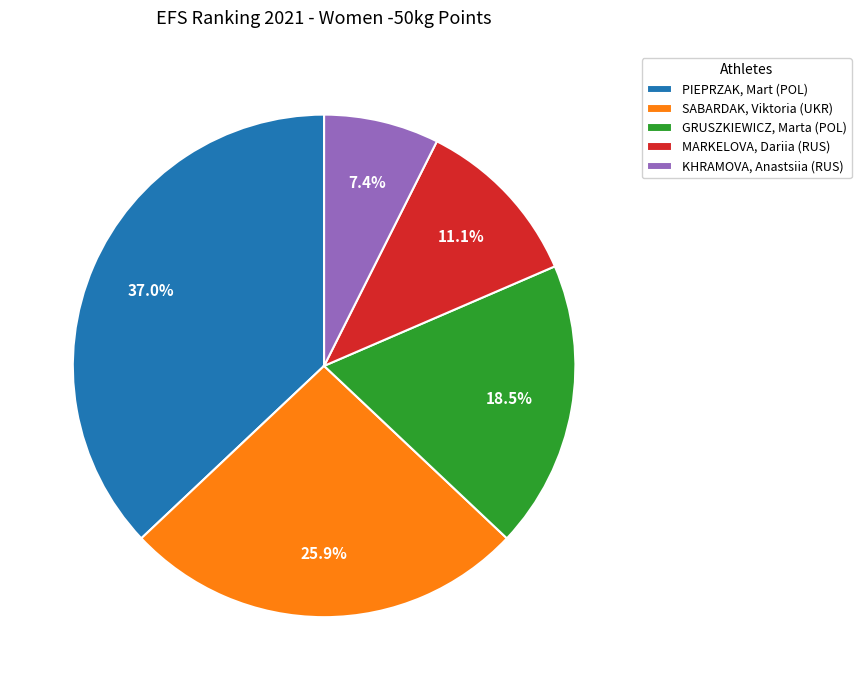

Between SABARDAK, Viktoria (UKR) and MARKELOVA, Dariia (RUS), which is larger?

SABARDAK, Viktoria (UKR)